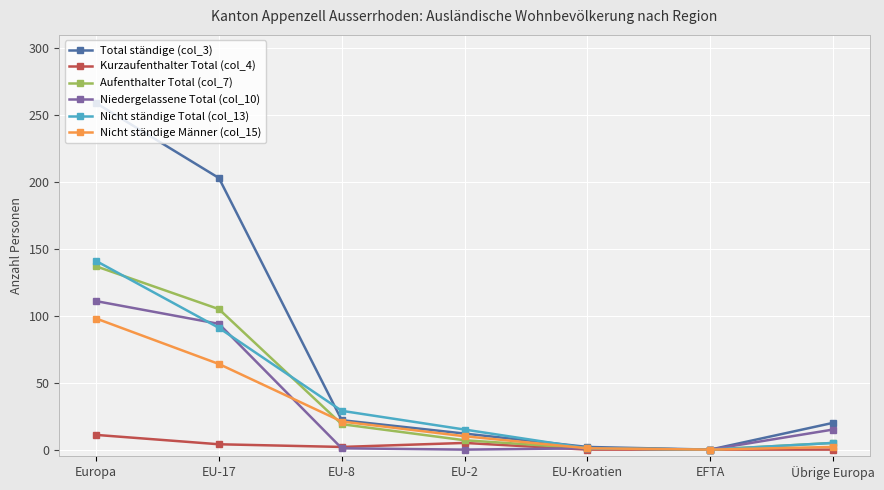

In Nicht ständige Total (col_13), how many points are lower than both neighbors (excluding endpoints)?

1